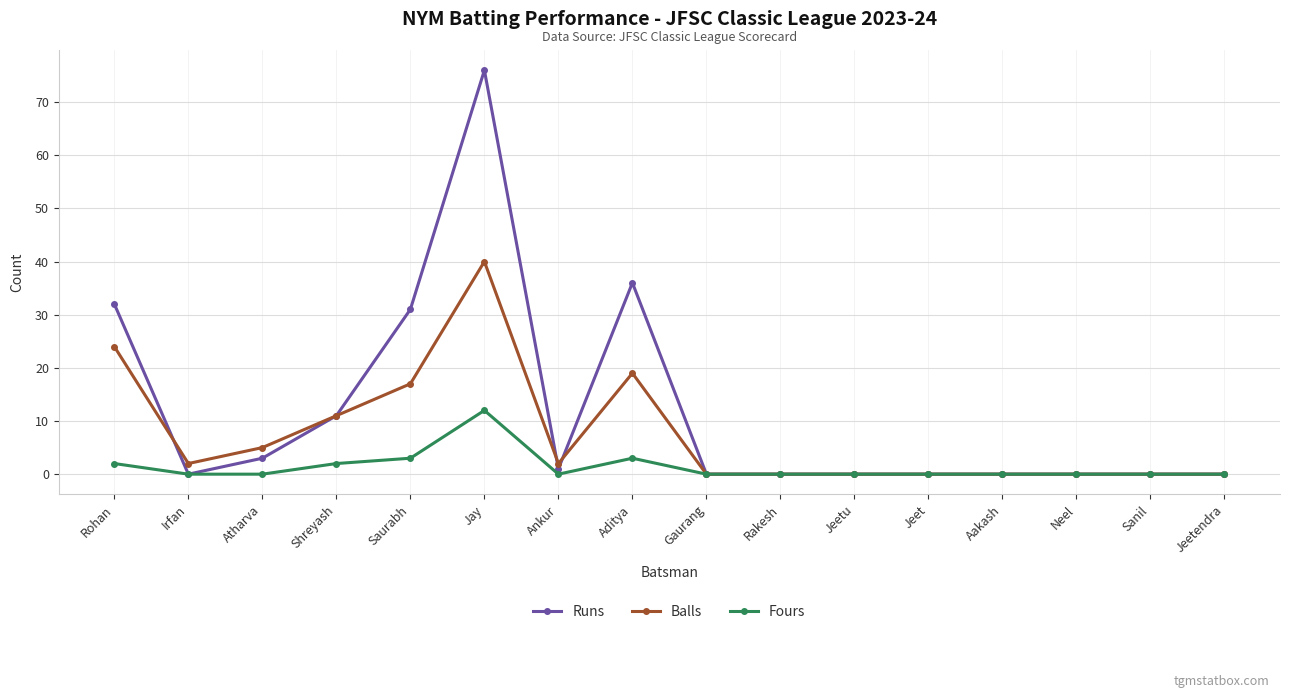

At which label is Balls closest to 20?

Aditya